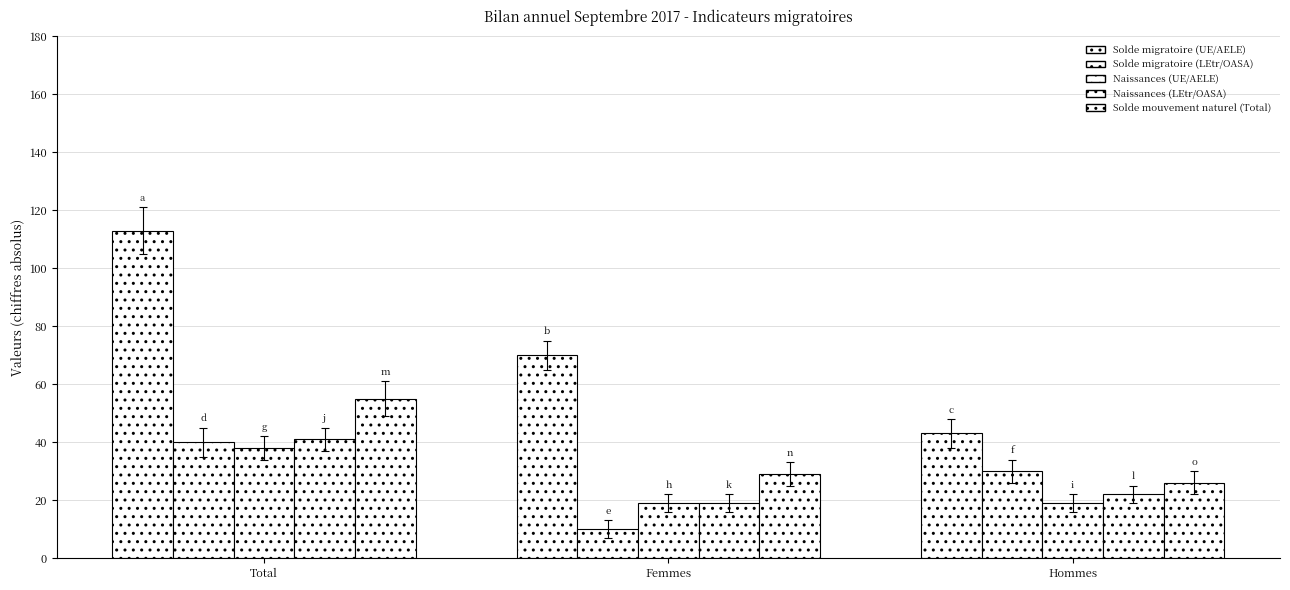

Count the number of data series in this chart.

5